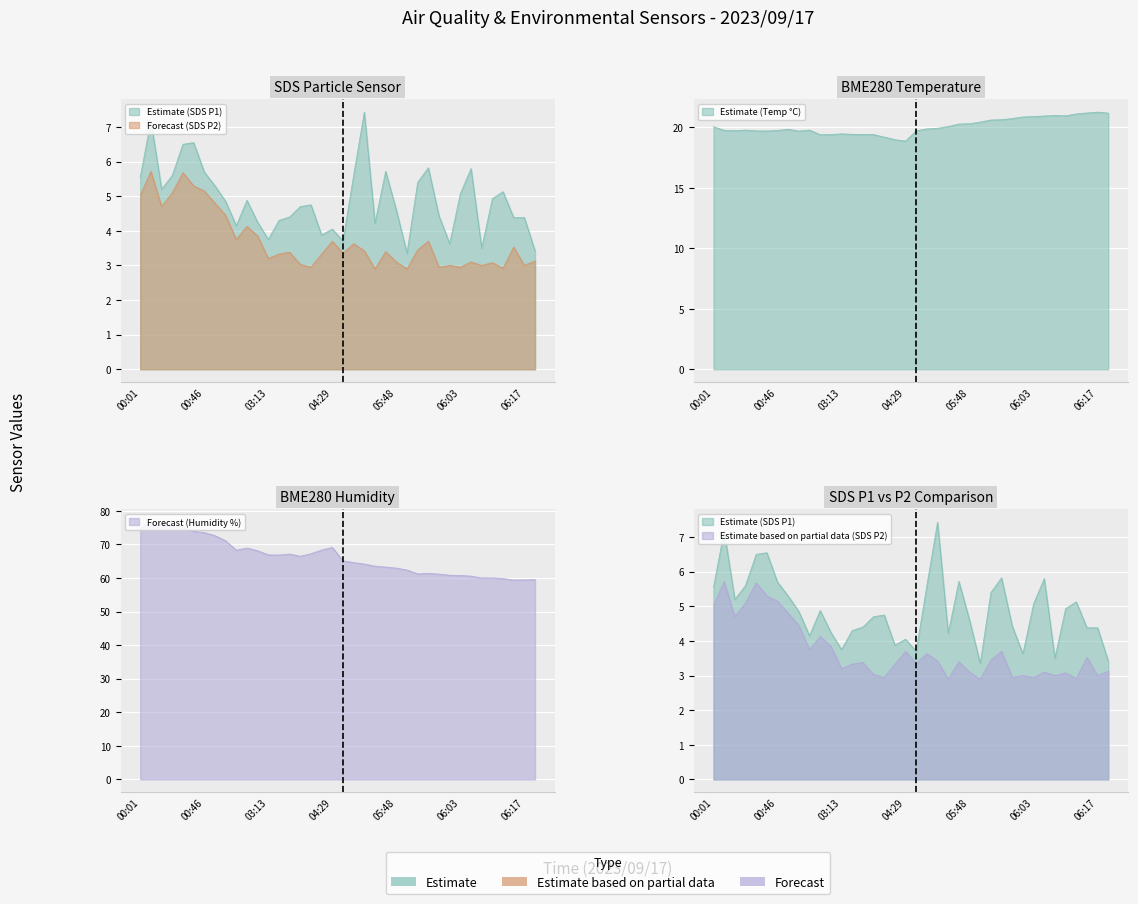

In BME280_humidity, how many points are higher than both neighbors (excluding endpoints)?

6